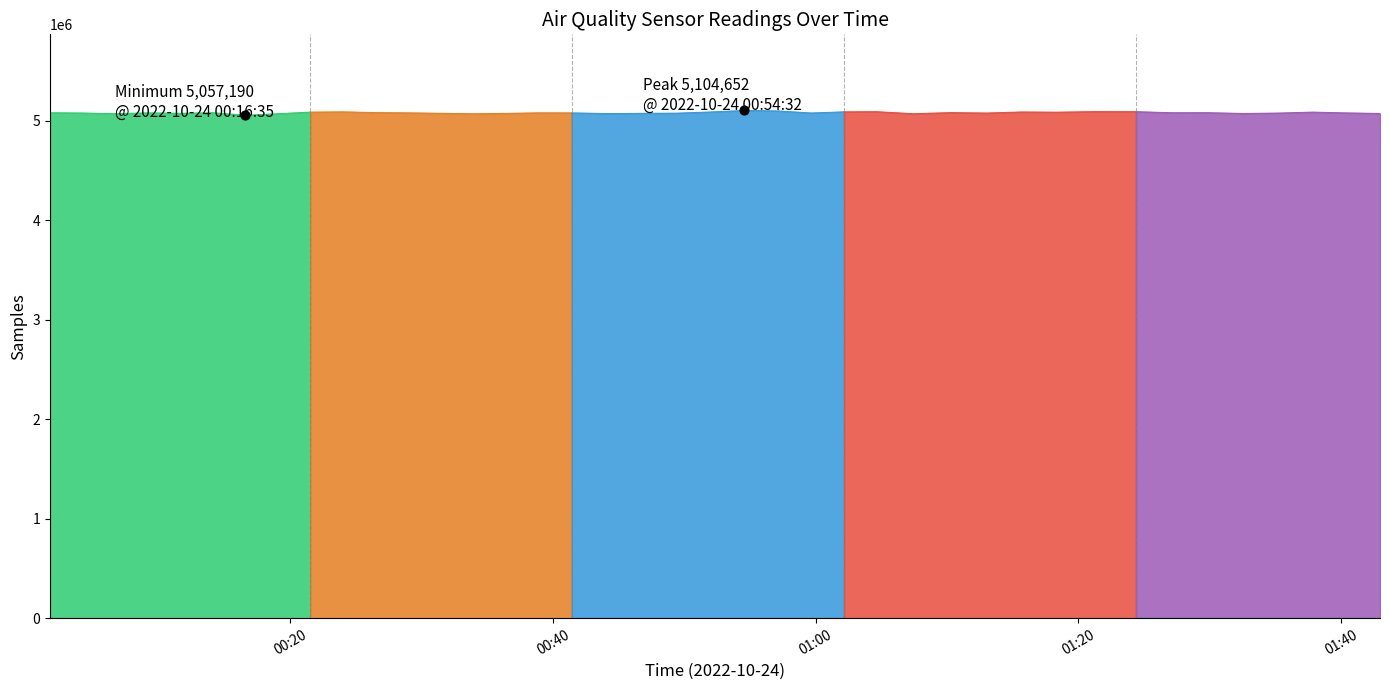

Which series contains the highest Y value?

Samples